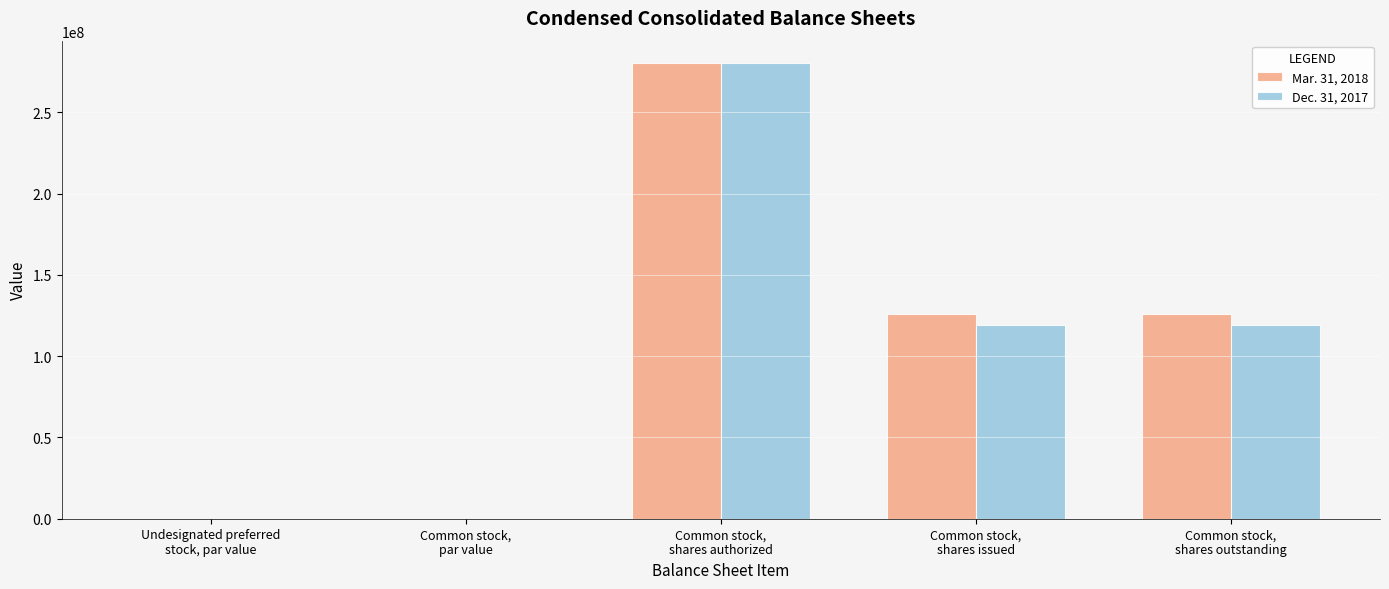

What is the maximum value for Dec. 31, 2017?

280000000.0